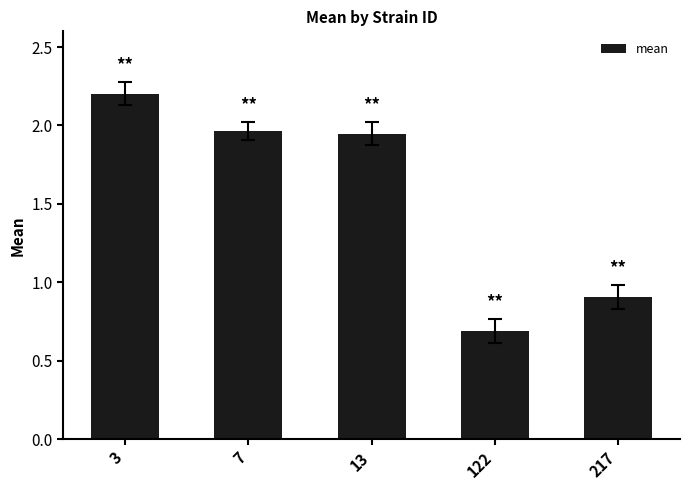

Does the chart contain any negative values?

No